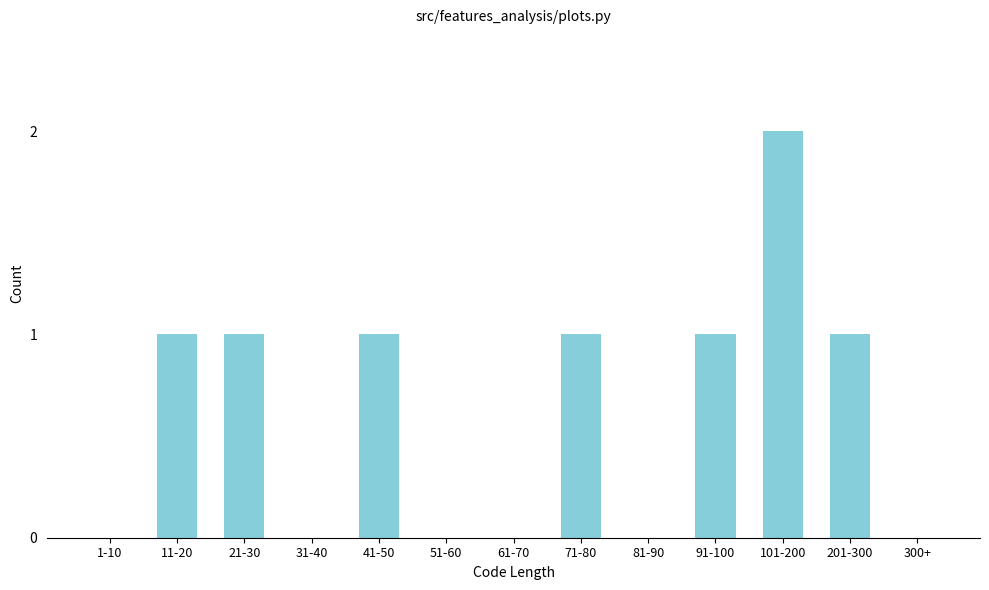

Reading left to right, what are all the values shown in this chart?

1-10=0	11-20=1	21-30=1	31-40=0	41-50=1	51-60=0	61-70=0	71-80=1	81-90=0	91-100=1	101-200=2	201-300=1	300+=0